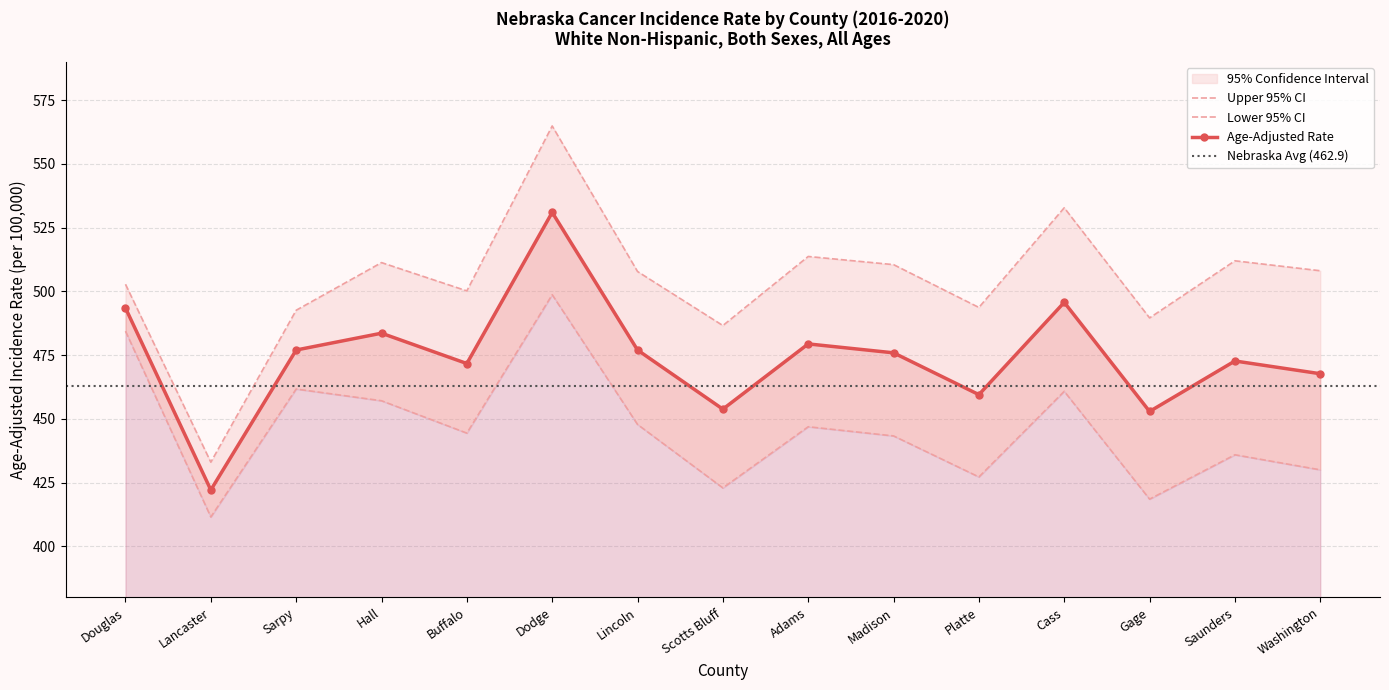

How many data points in Lower 95% CI are less than 444?

7